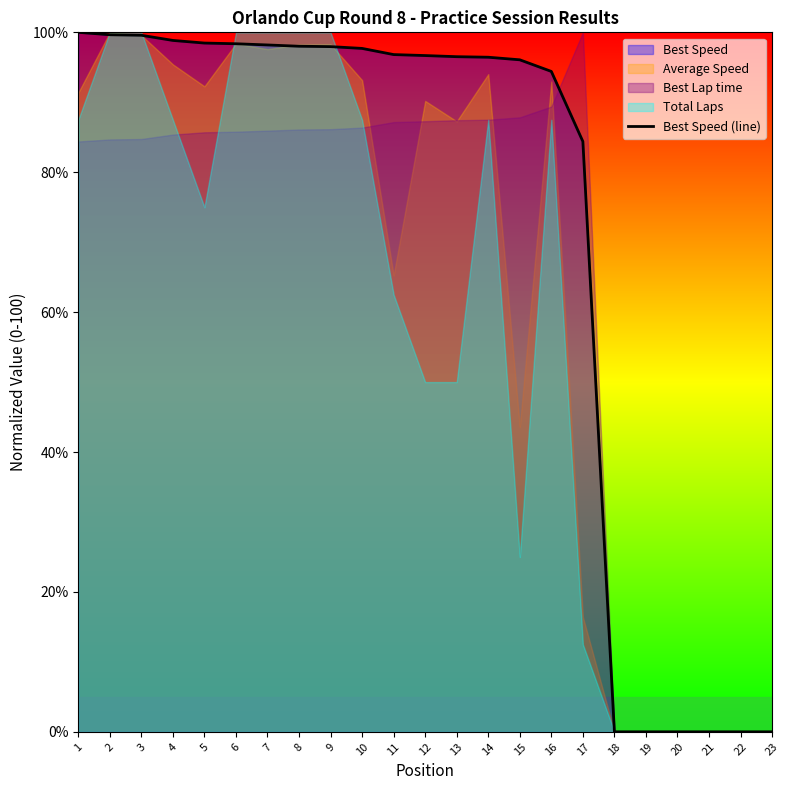

Reading left to right, what are all the values shown in this chart?

100.0	99.7	99.6	98.8	98.5	98.4	98.2	98.0	98.0	97.7	96.8	96.7	96.5	96.4	96.1	94.4	84.4	0.0	0.0	0.0	0.0	0.0	0.0